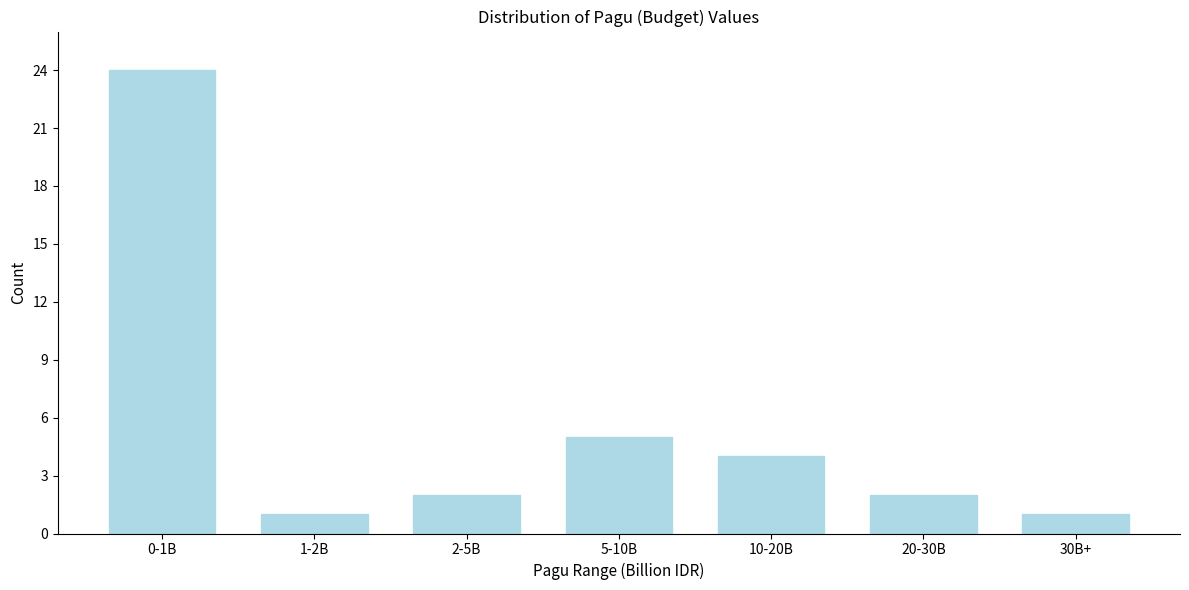

Reading left to right, transcribe all the data shown in this chart.

24	1	2	5	4	2	1